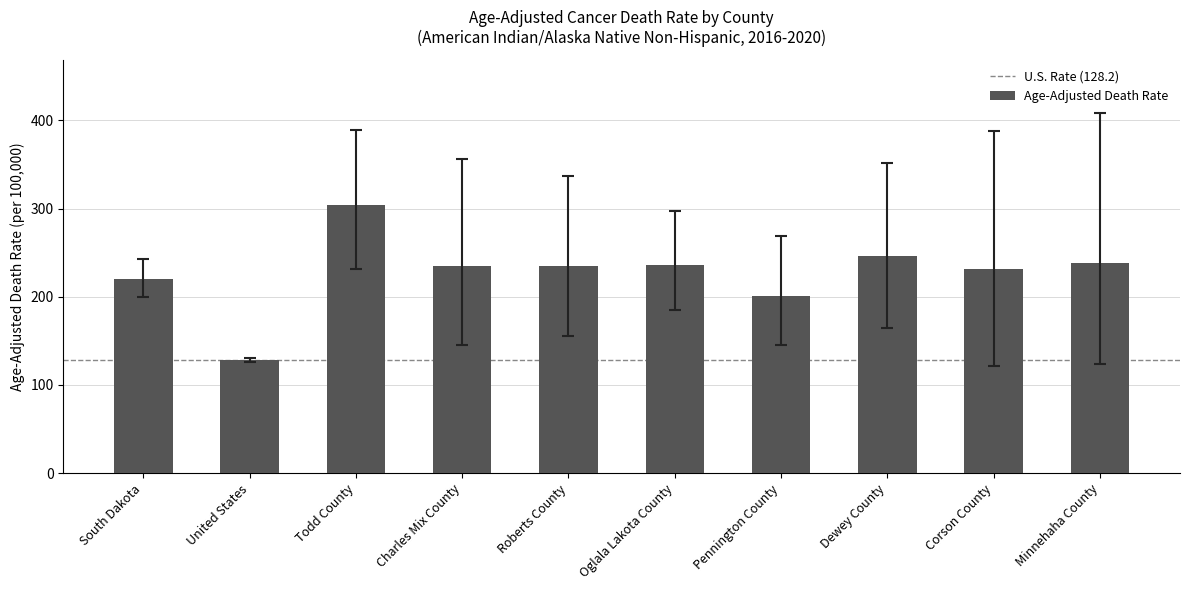

Approximately how many times larger is the value at Todd County compared to South Dakota?

1.4